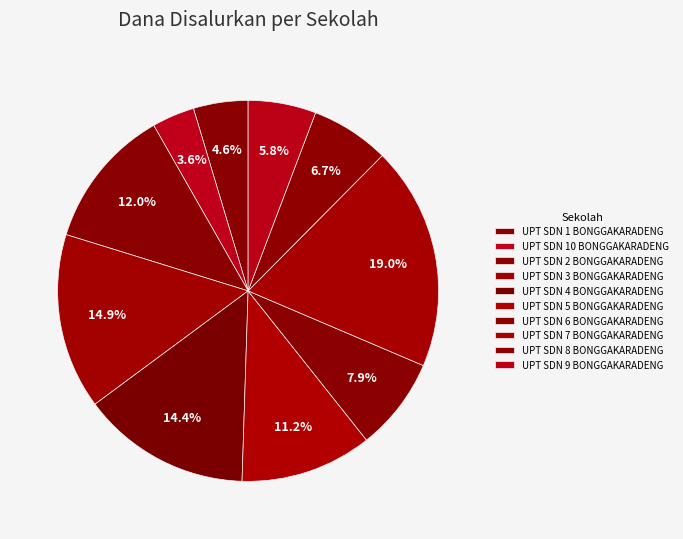

Is it true that UPT SDN 6 BONGGAKARADENG is 8% of the pie?

True